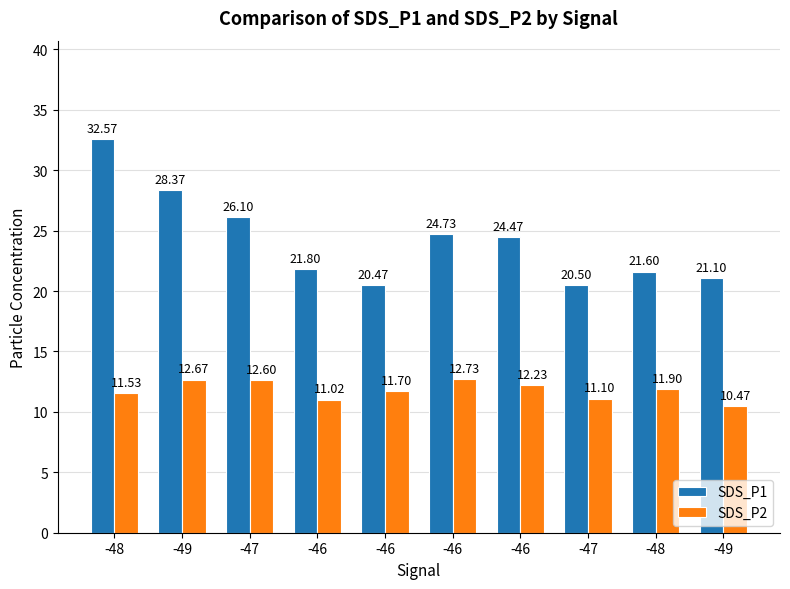

What is the label of the 4th bar from the left?

-46